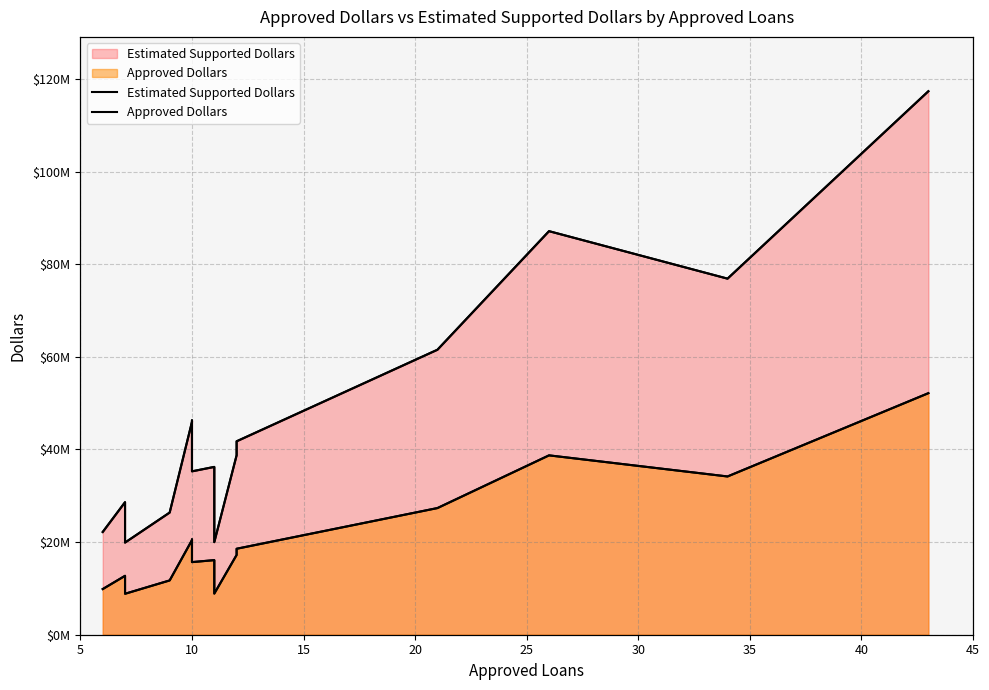

How many lines are shown in the chart?

2